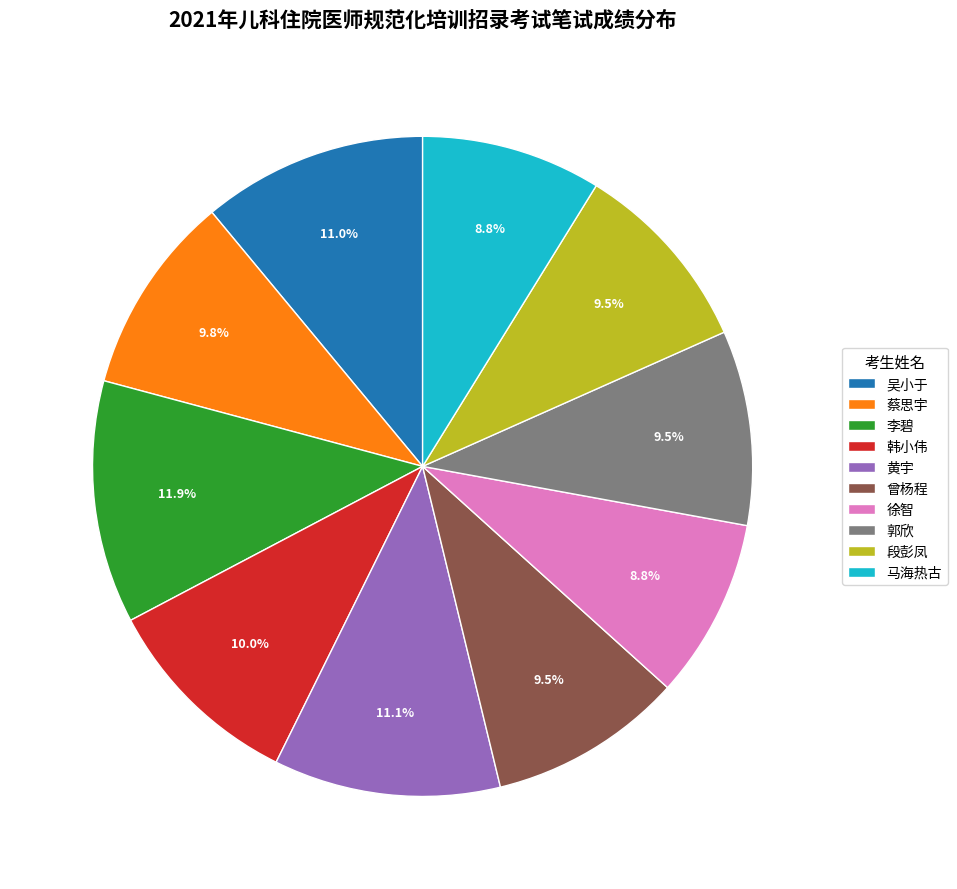

Which category has the biggest portion of the pie?

李碧